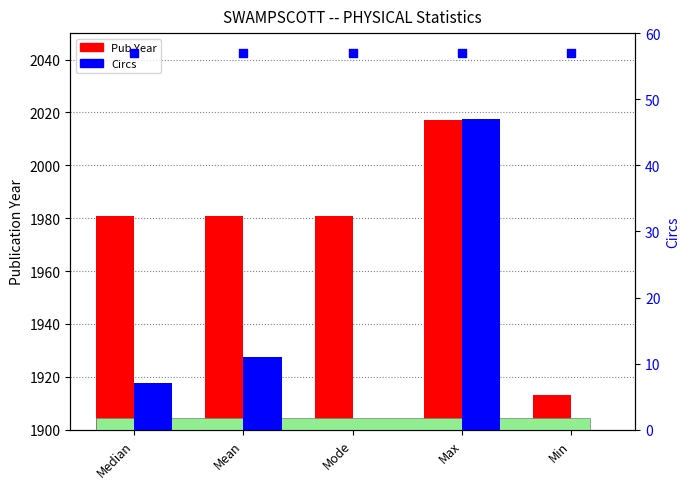

At how many categories does at least one series exceed 21?

5